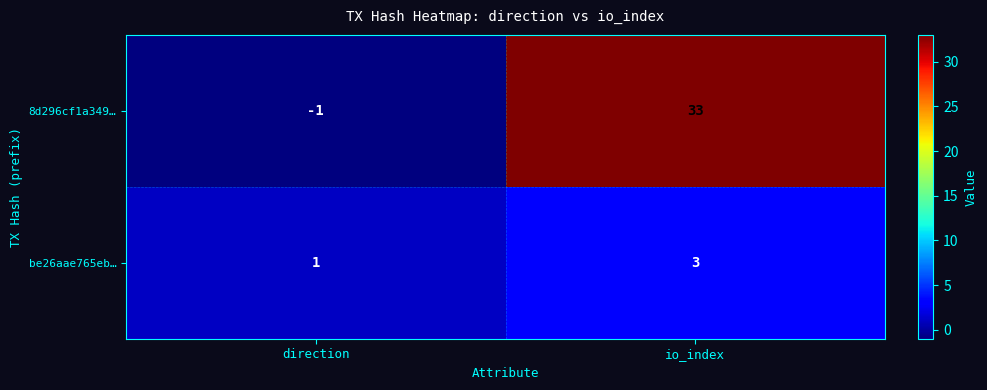

The 8d296cf1a349… series shows -1 at direction. True or false?

True